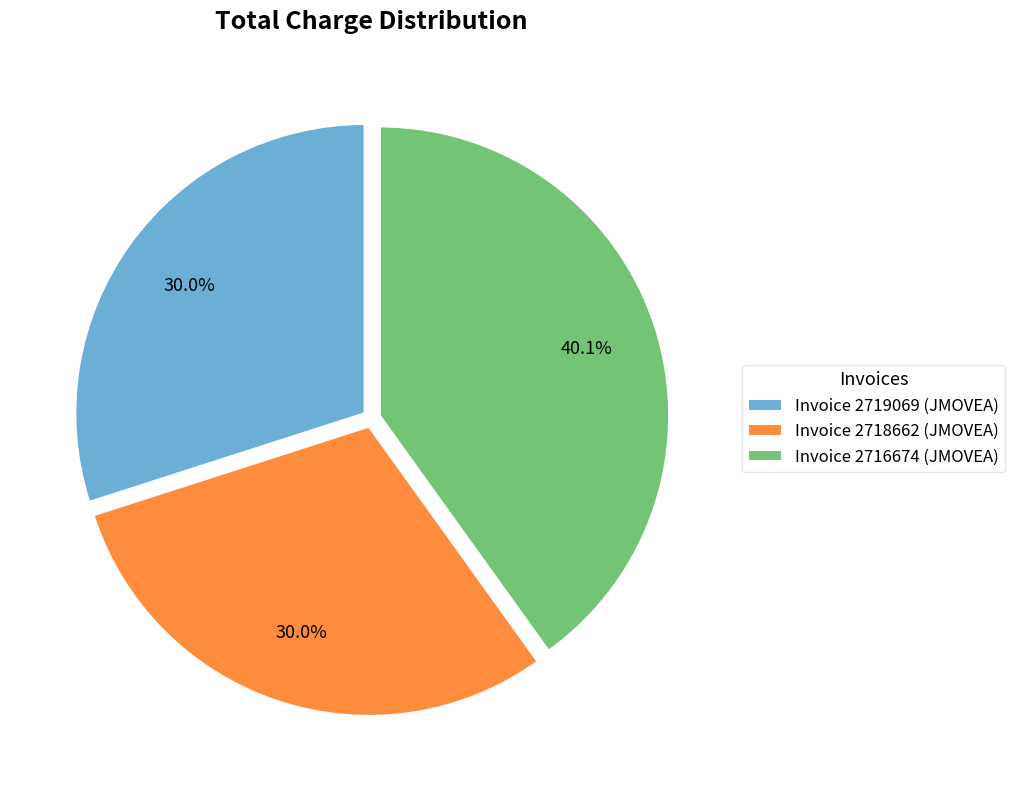

Which slice is the largest?

Invoice 2716674 (JMOVEA)